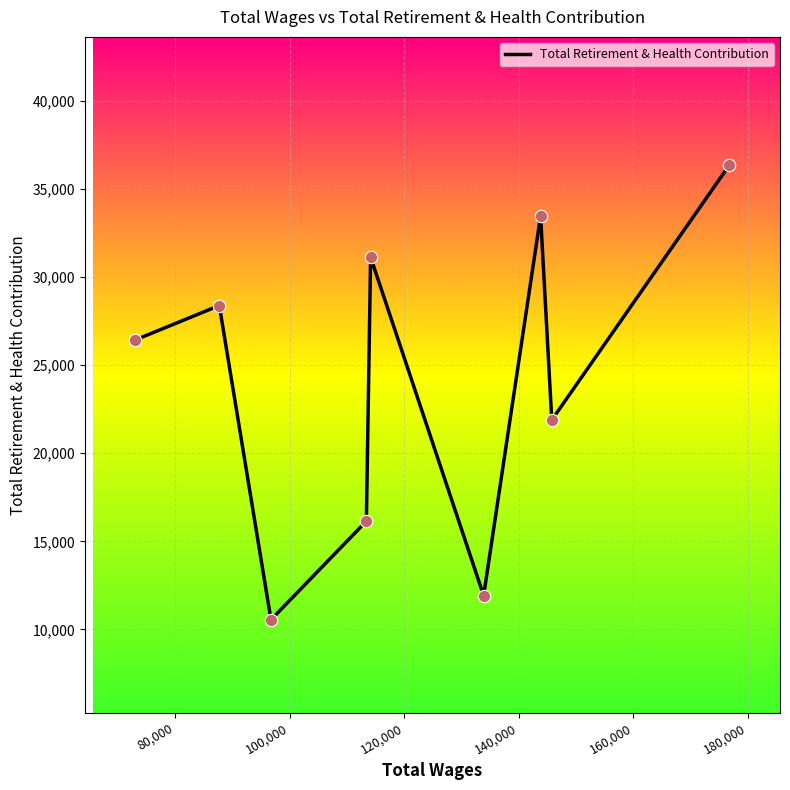

What is the minimum value shown in the chart?

10549